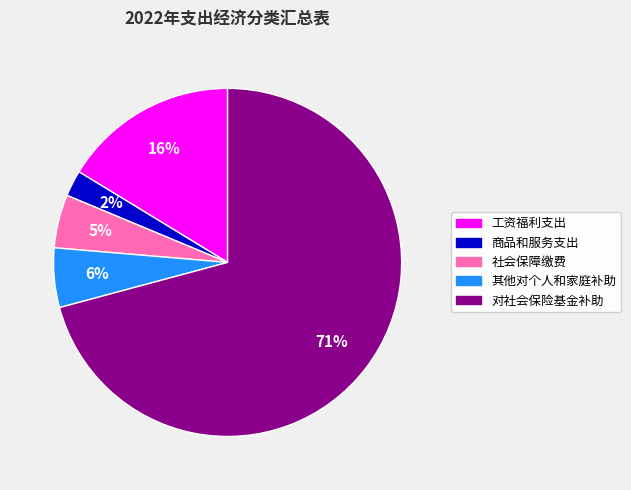

Rank the categories by value from lowest to highest.

商品和服务支出, 社会保障缴费, 其他对个人和家庭补助, 工资福利支出, 对社会保险基金补助